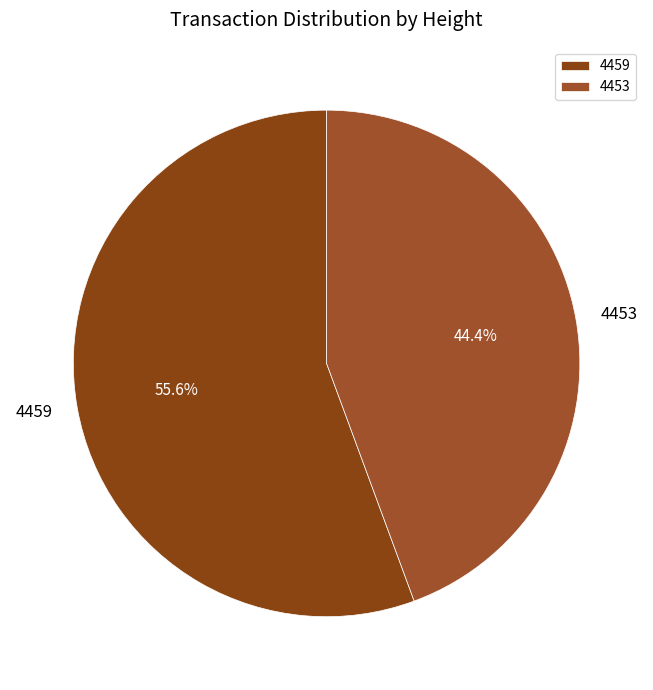

What percentage is the 4453 slice, to the nearest percent?

44%